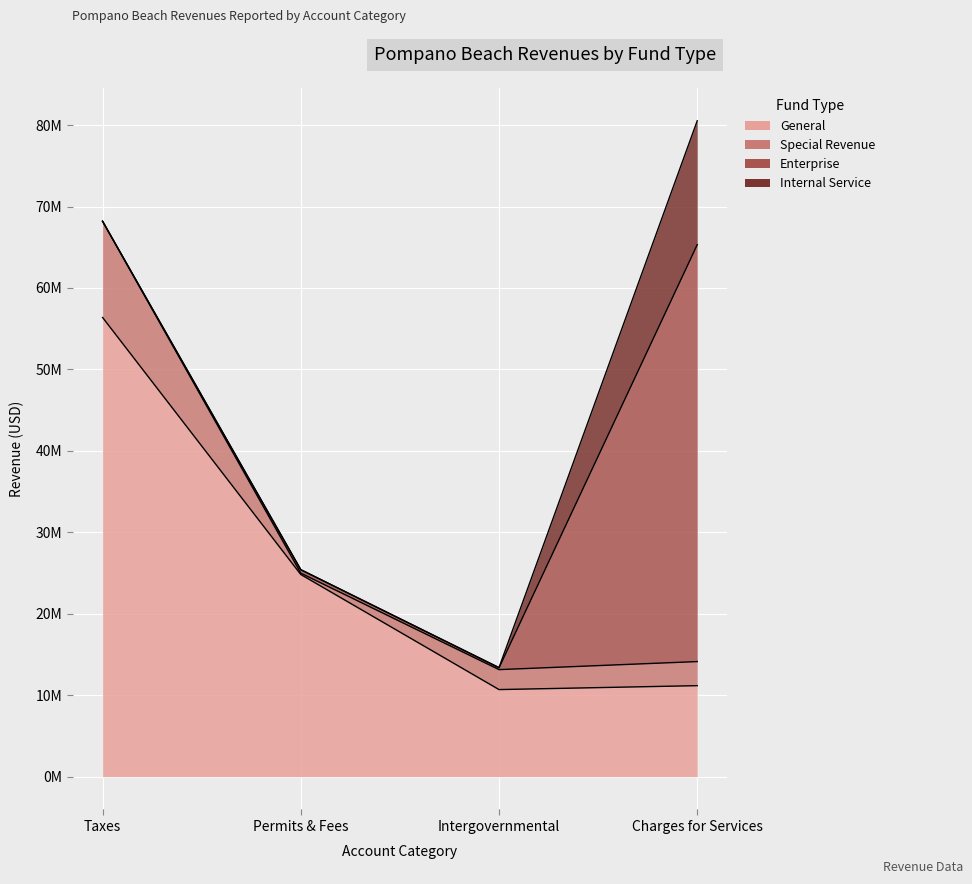

Reading left to right, what are all the values shown in this chart?

General: 56378024	24821570	10694177	11175200
Special Revenue: 11813323	165011	2449281	2955939
Enterprise: 0	425207	220000	51181739
Internal Service: 0	0	34734	15213771